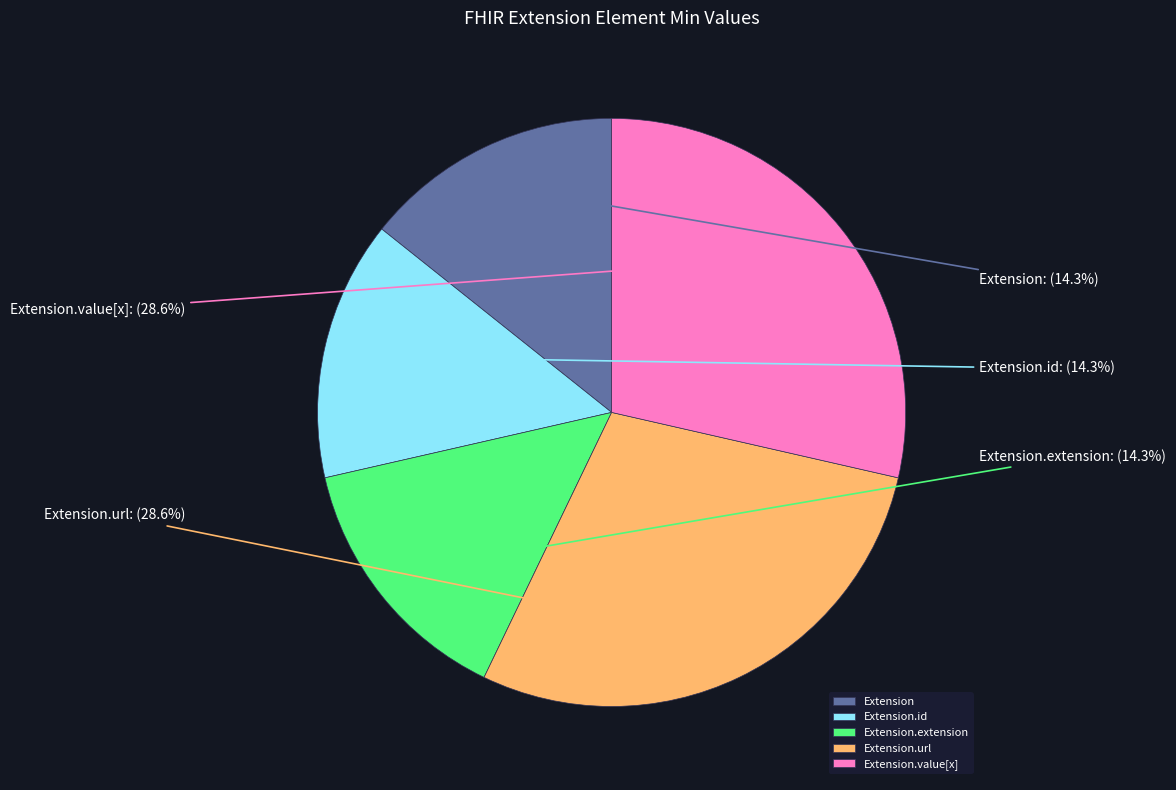

What is the total percentage of Extension.id and Extension.value[x]?

42.9%